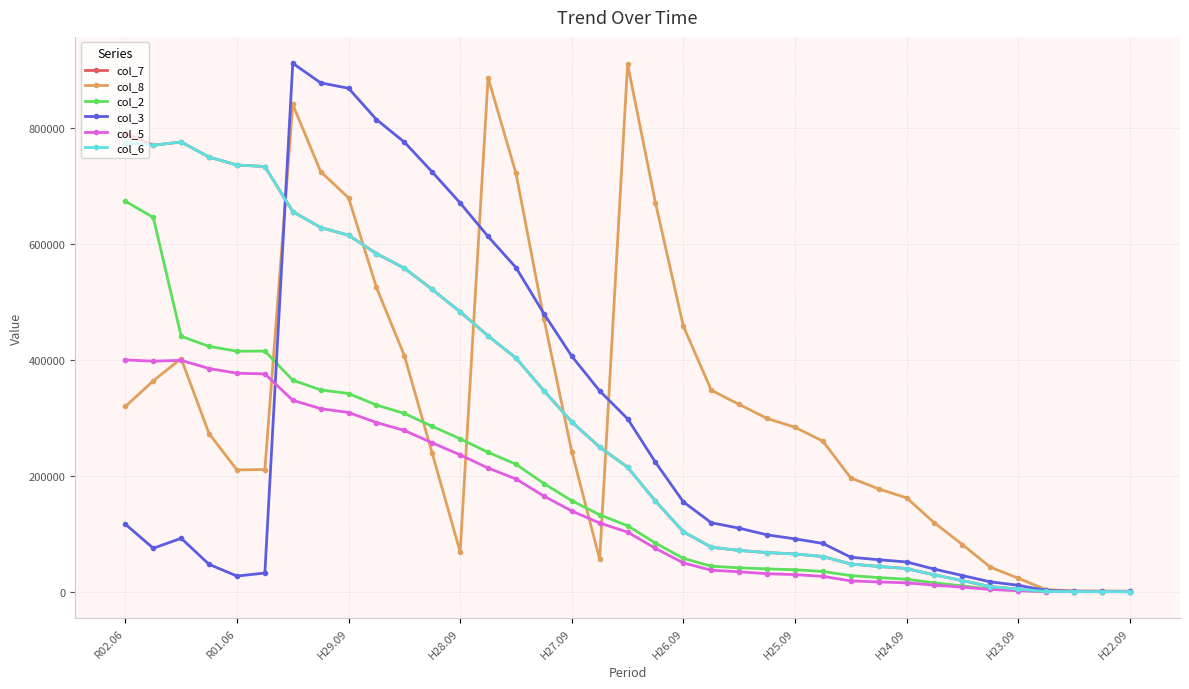

What is the maximum value shown in the chart?

911169